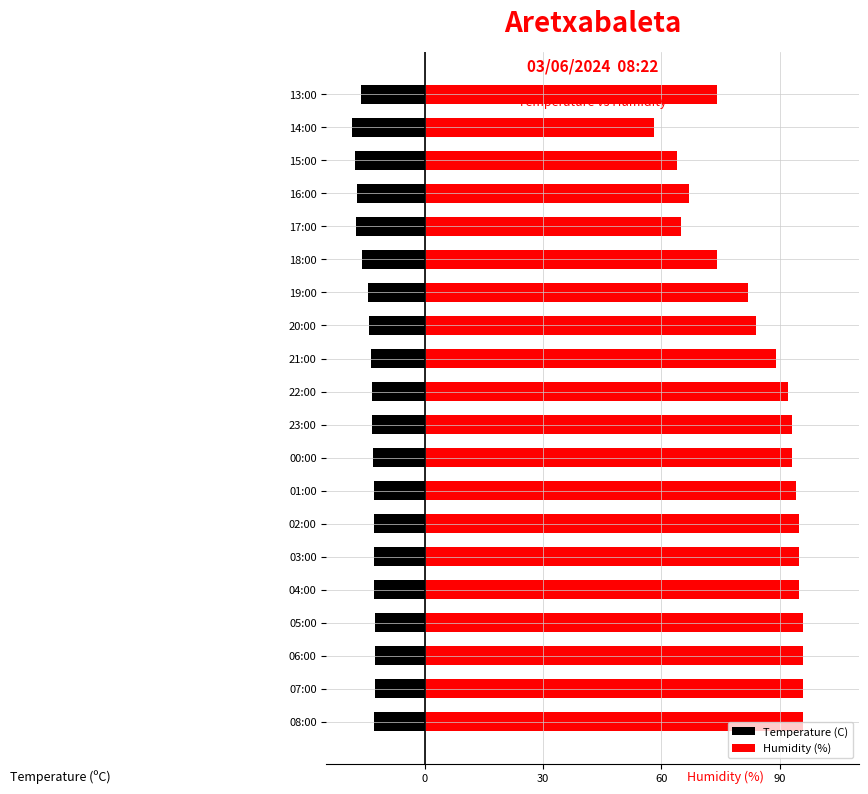

How many bars are there in total?

40